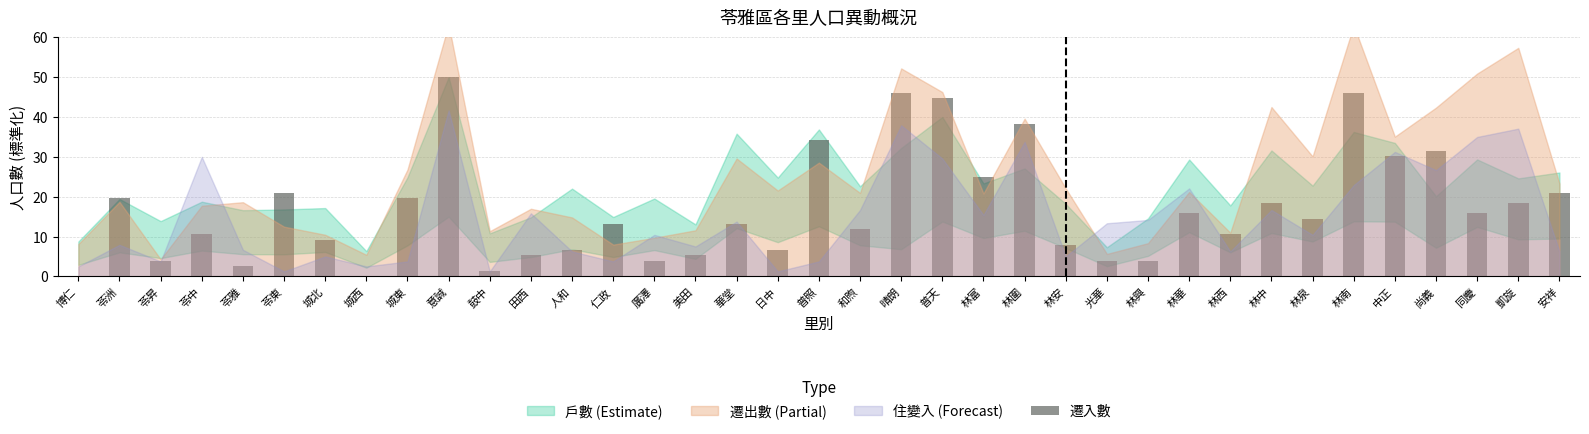

Between 仁政 and 普照, which is larger?

普照